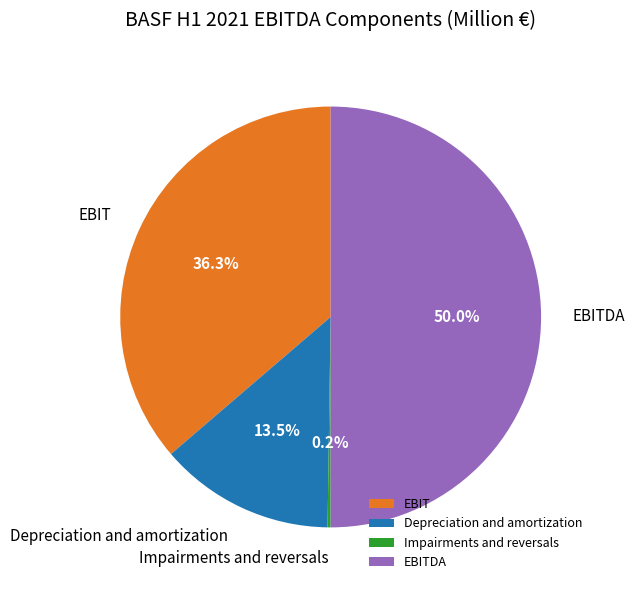

To the nearest percent, what percentage of the pie is EBIT?

36%